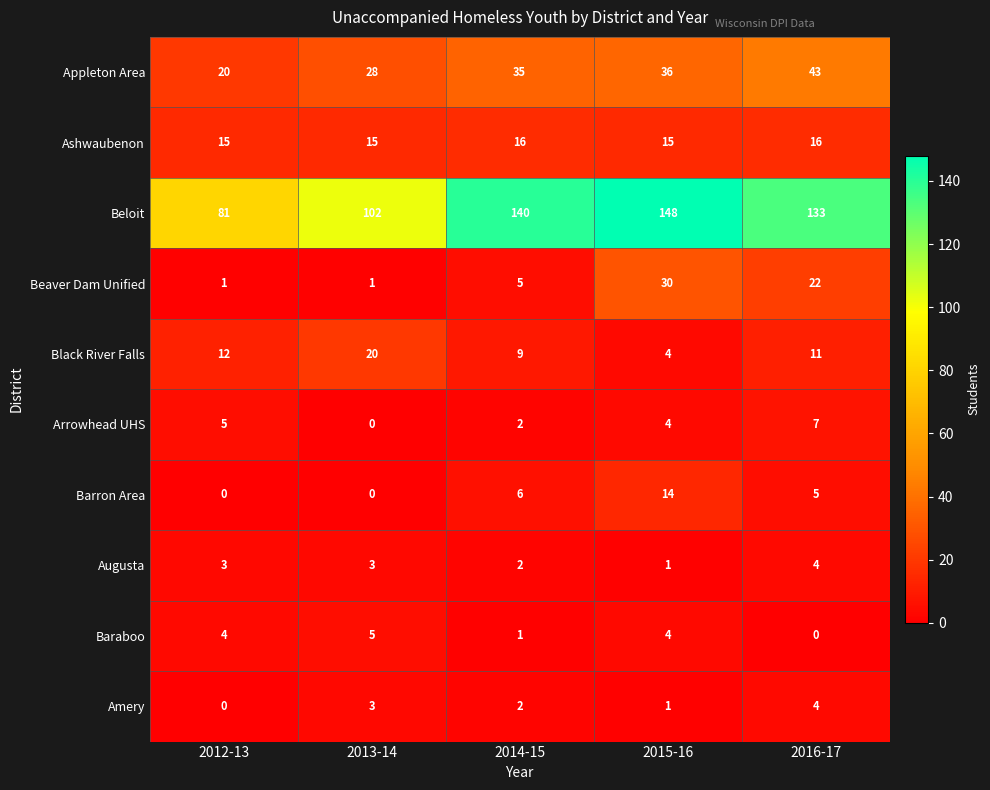

What is the difference between the Amery values at 2016-17 and 2015-16?

3